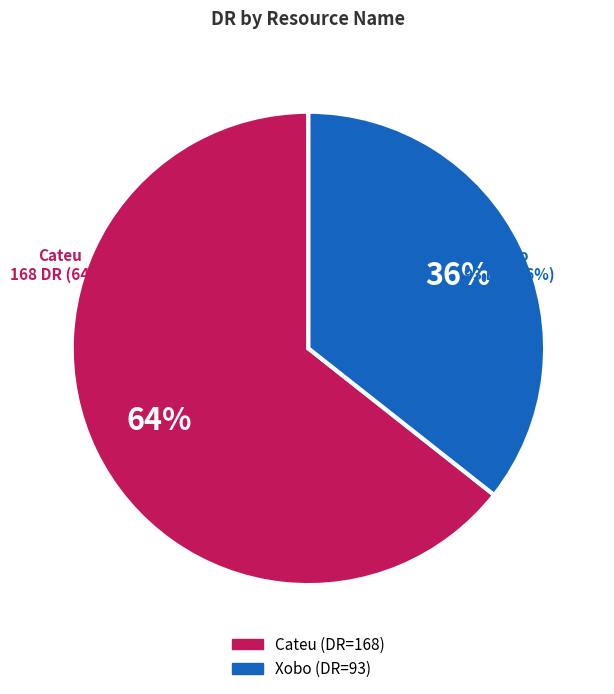

Which category has the biggest portion of the pie?

Cateu